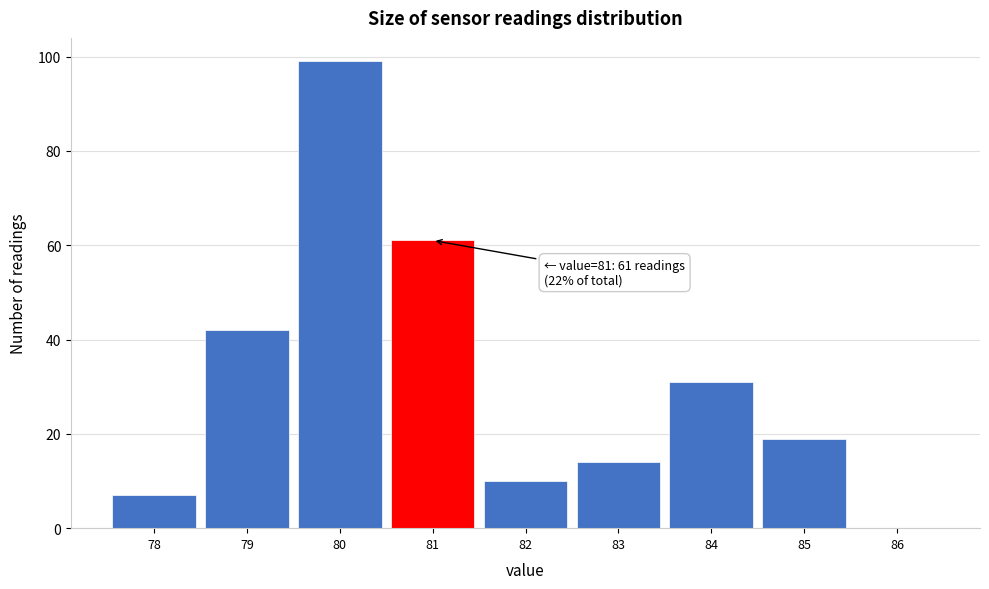

Which range on the x-axis has the tallest bar?

79.5 to 80.5